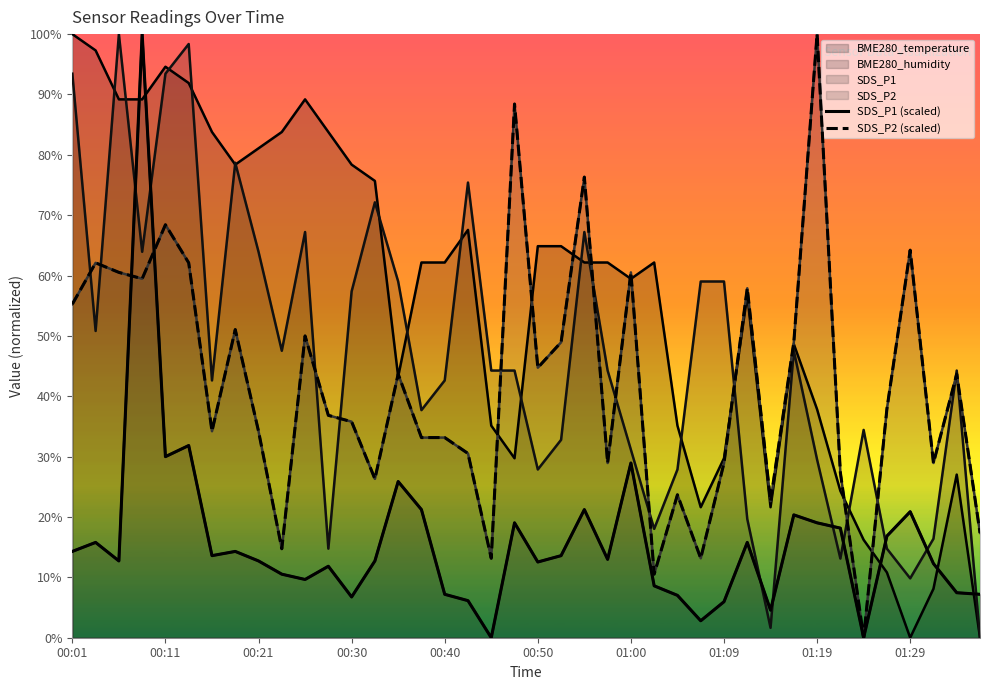

Which series changed the most between 12 and 21?

SDS_P2 (scaled)